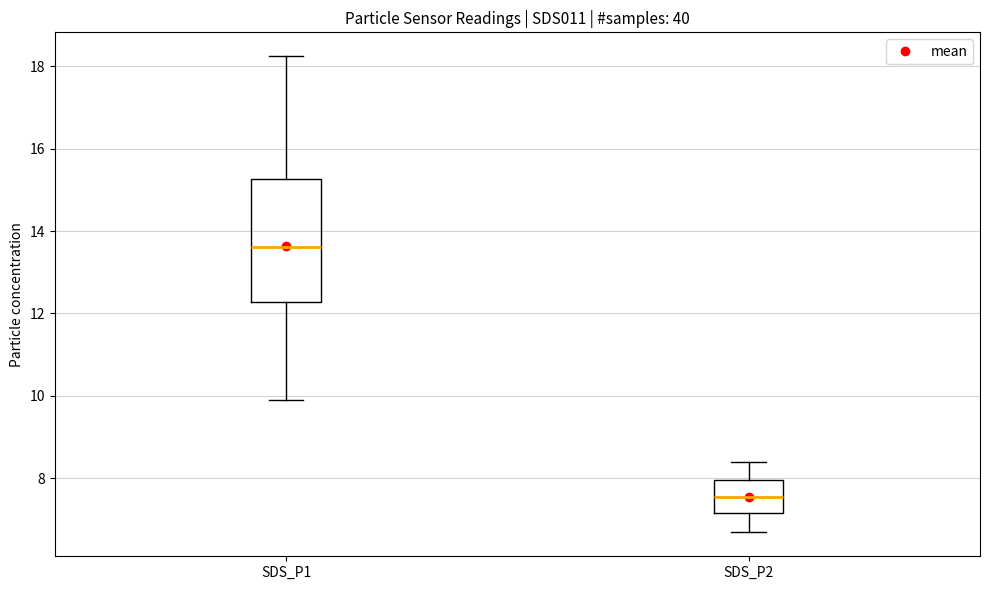

Comparing the boxes themselves (not the whiskers), which one is the tallest?

SDS_P1